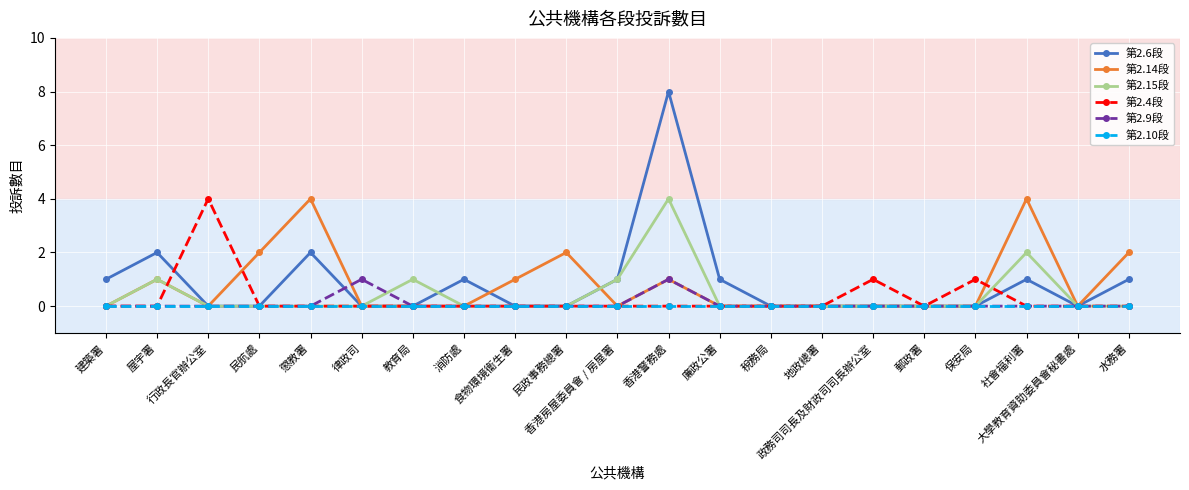

Between 保安局 and 大學教育資助委員會秘書處, which series saw the biggest shift?

第2.4段